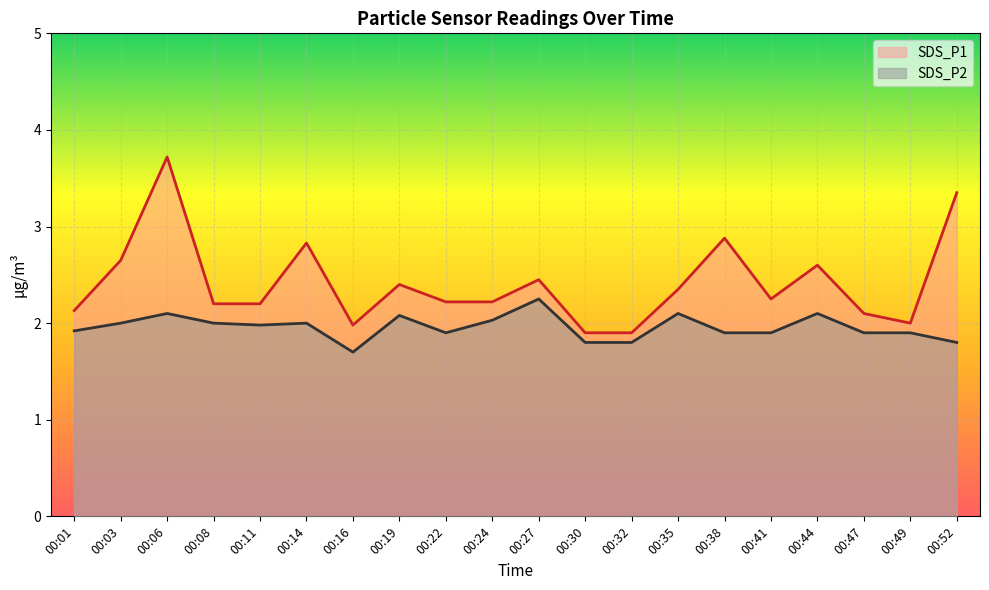

Is the value of SDS_P1 at 00:22 greater than the value of SDS_P2 at 00:41?

Yes